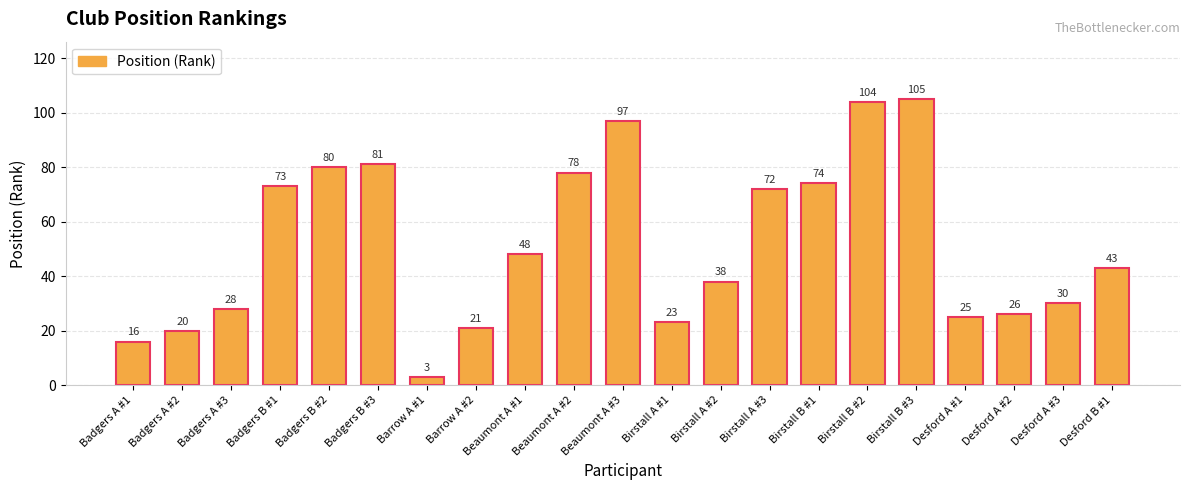

Rank the categories by value from lowest to highest.

Barrow A #1, Badgers A #1, Badgers A #2, Barrow A #2, Birstall A #1, Desford A #1, Desford A #2, Badgers A #3, Desford A #3, Birstall A #2, Desford B #1, Beaumont A #1, Birstall A #3, Badgers B #1, Birstall B #1, Beaumont A #2, Badgers B #2, Badgers B #3, Beaumont A #3, Birstall B #2, Birstall B #3